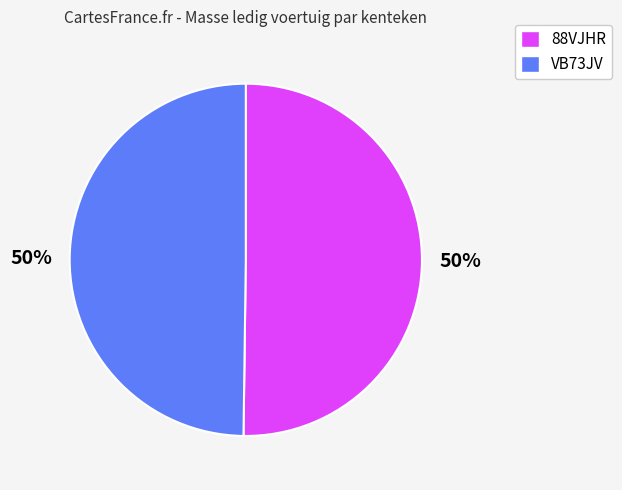

The VB73JV slice represents 60% of the pie. True or false?

False